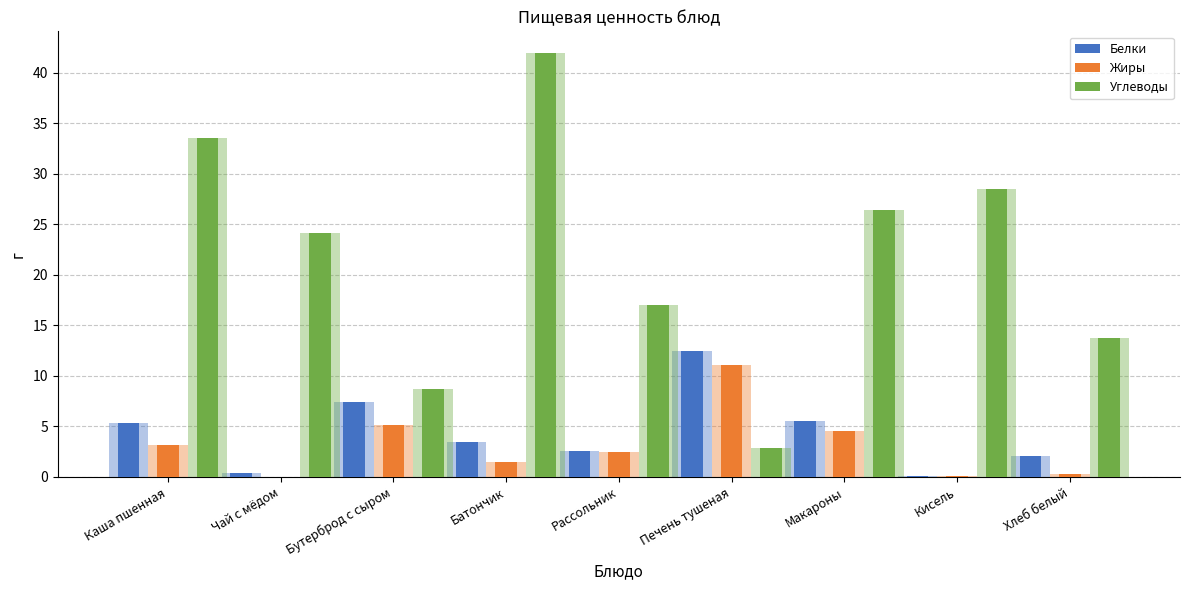

What is the label of the 9th bar from the right?

Каша пшенная